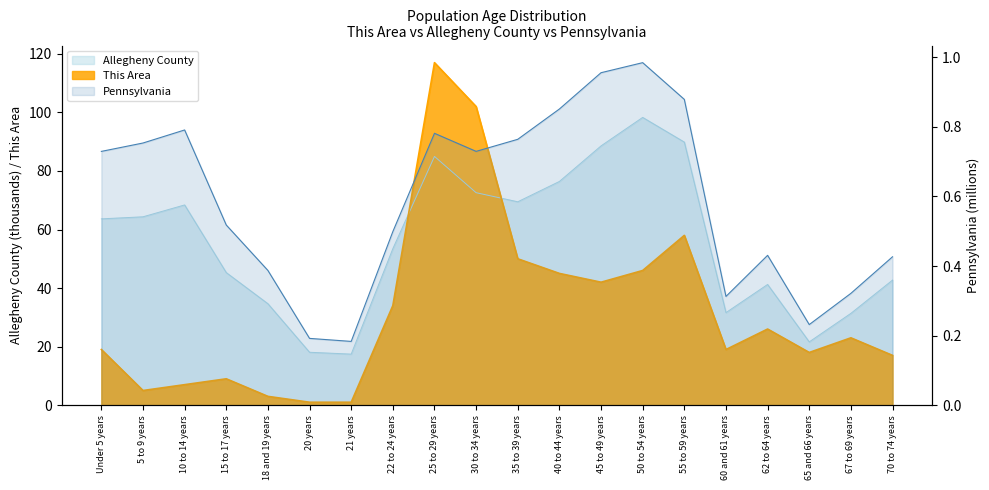

Which category has the lowest value across all series?

20 years